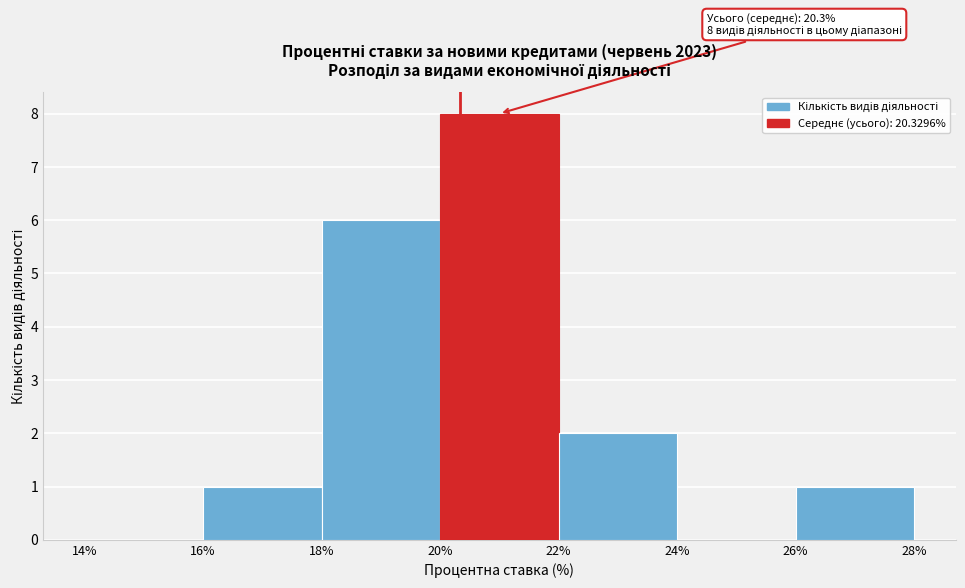

Which range on the x-axis has the tallest bar?

20% to 22%